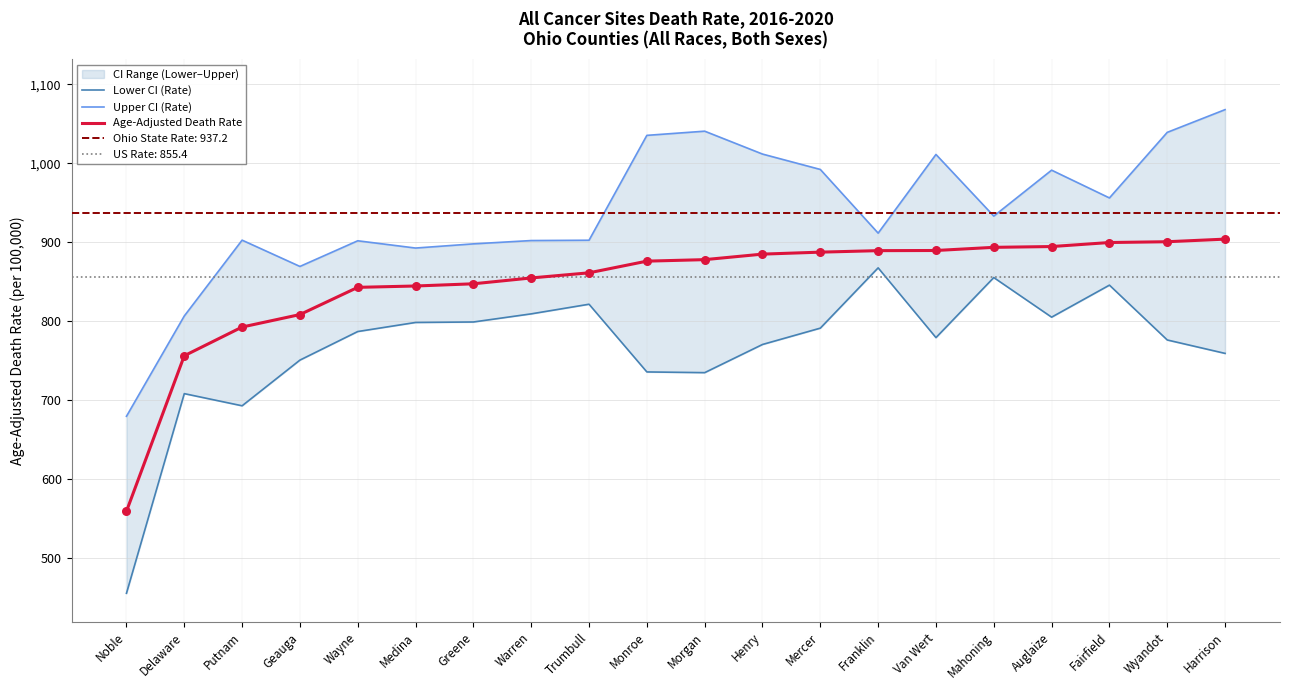

Is the value of Upper CI (Rate) at Delaware greater than the value of Age-Adjusted Death Rate at Noble?

Yes